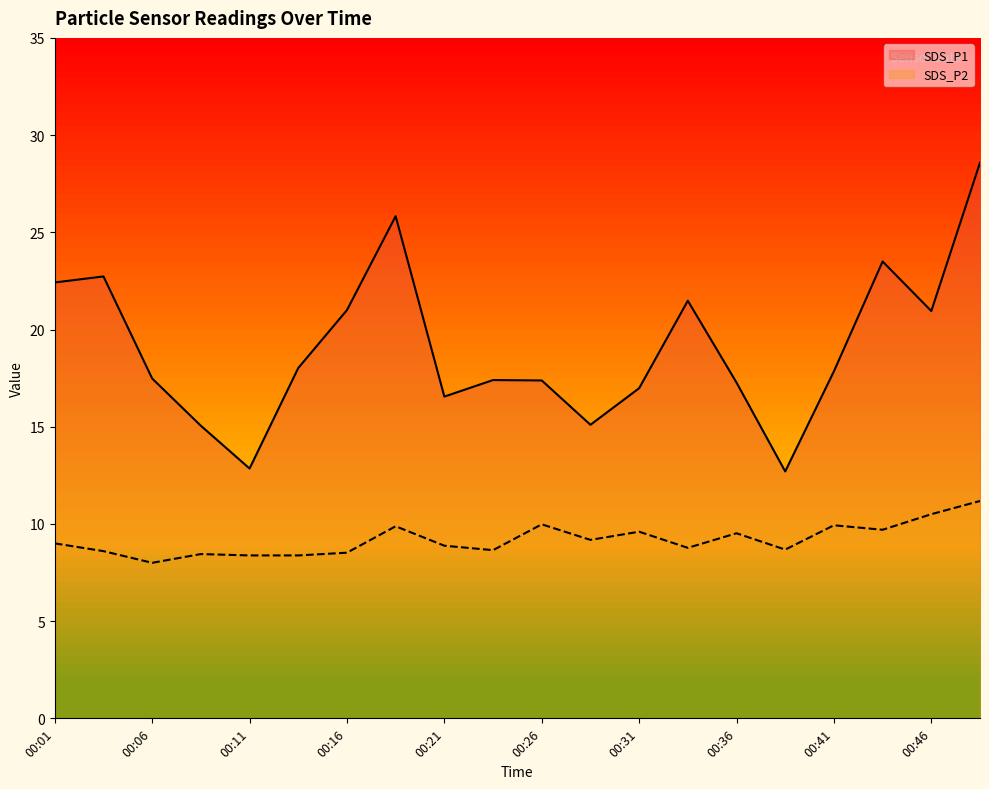

At how many categories does at least one series exceed 23?

3